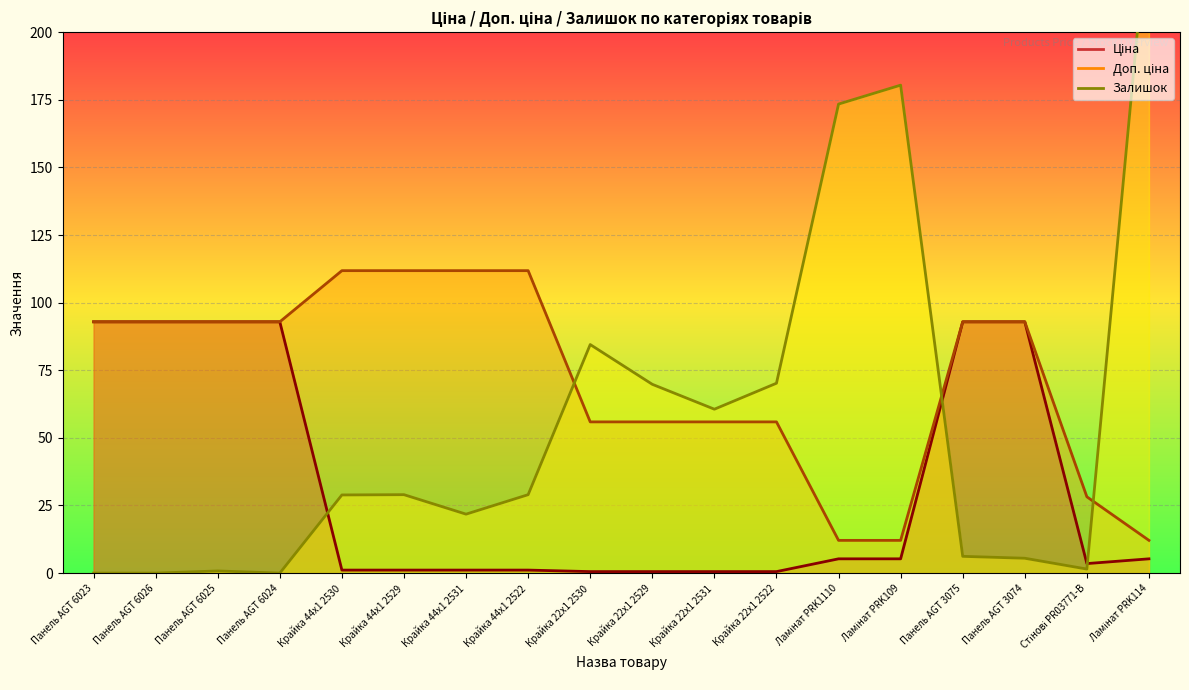

How many values in the Залишок series are below 29?

9